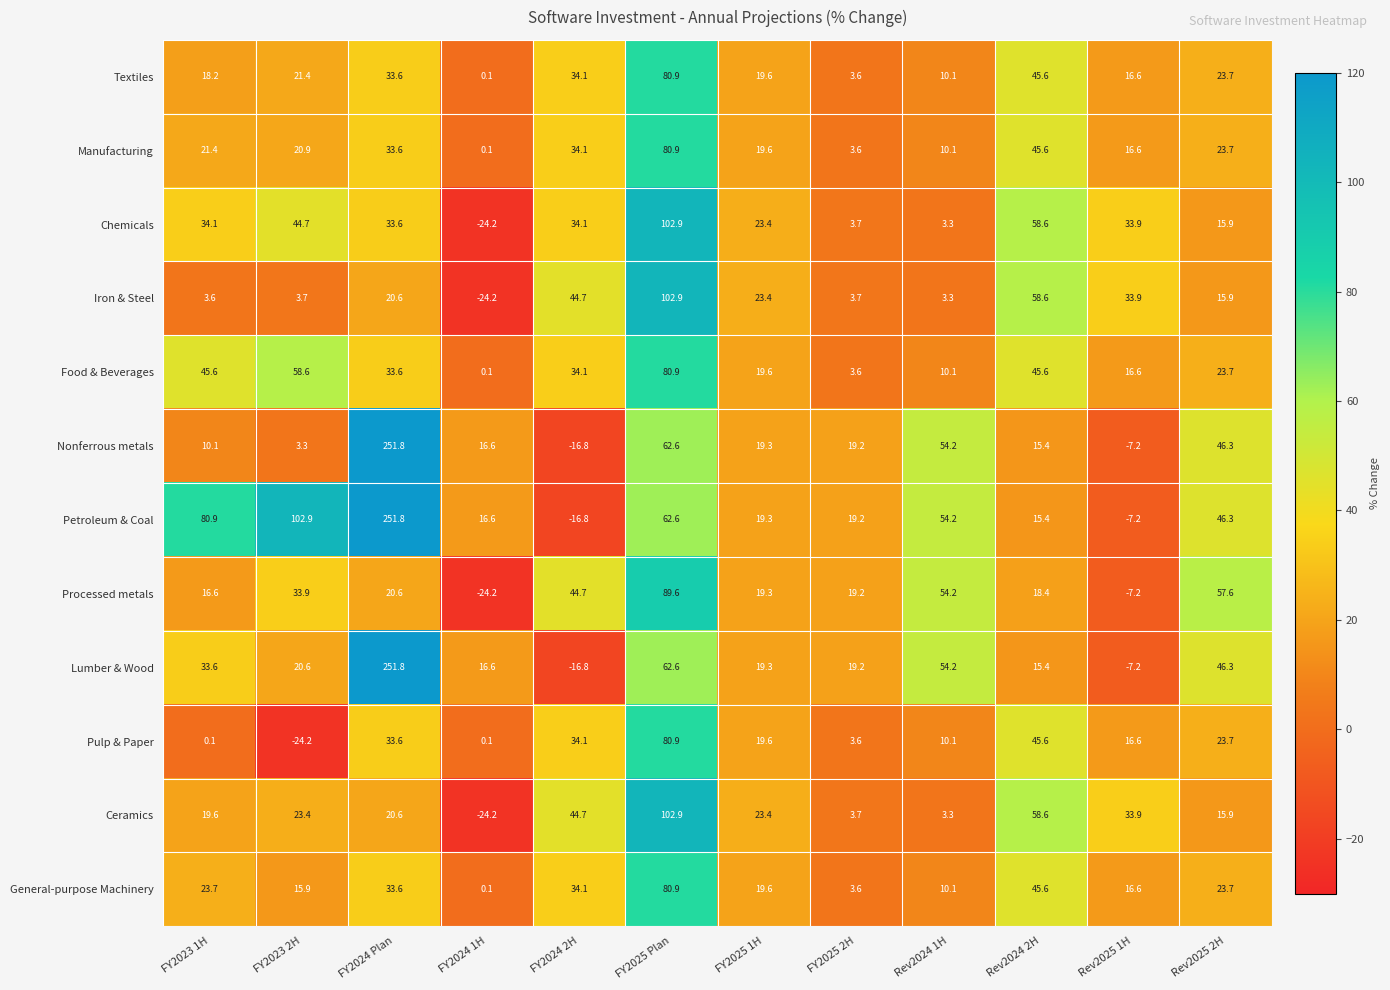

What is the spread (max minus min) of values at FY2024 1H?

40.8